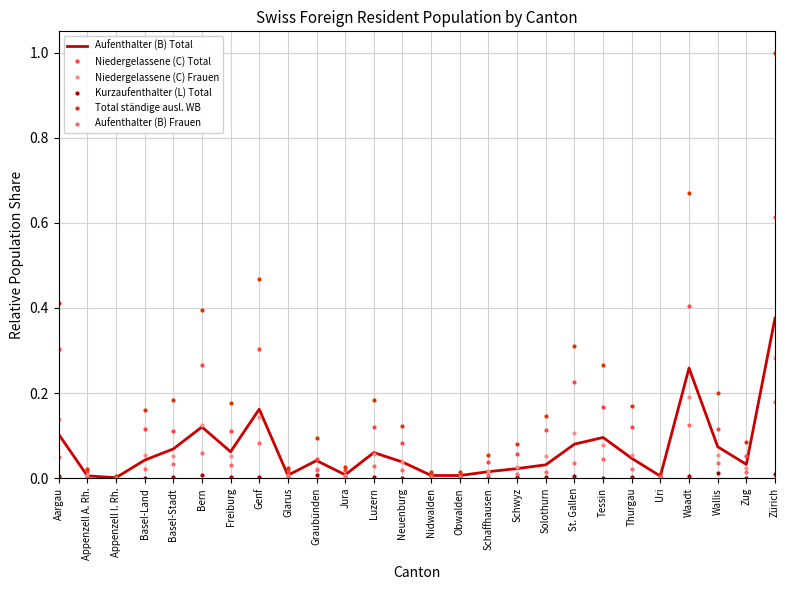

Which series has the widest spread of values?

Total ständige ausl. WB